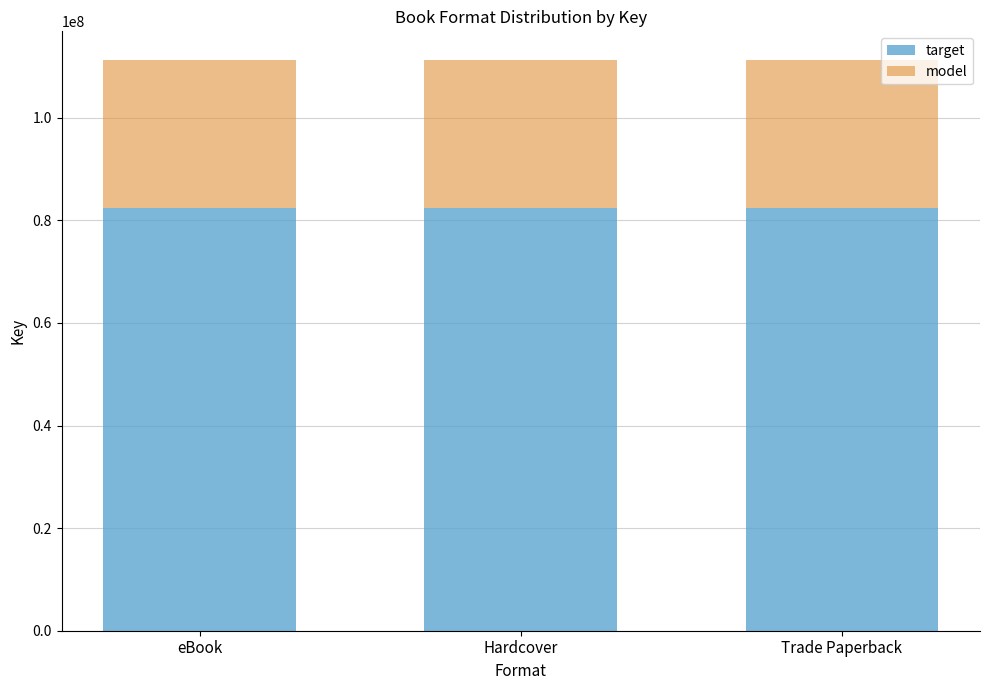

What is the highest value of the target series?

82369230